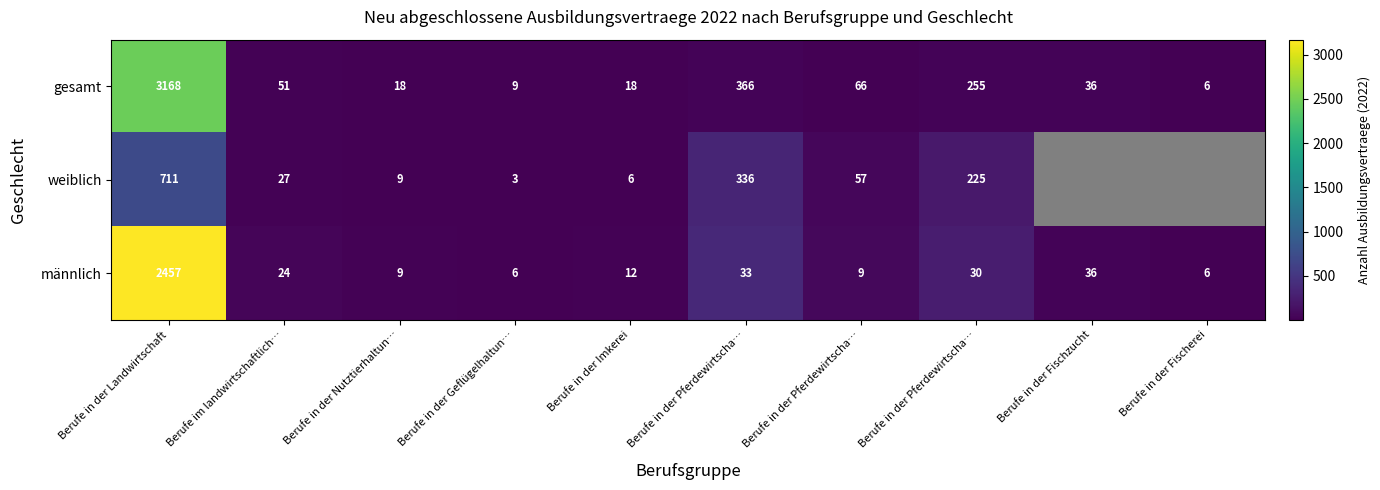

At which label does gesamt first exceed 24?

Berufe in der Landwirtschaft